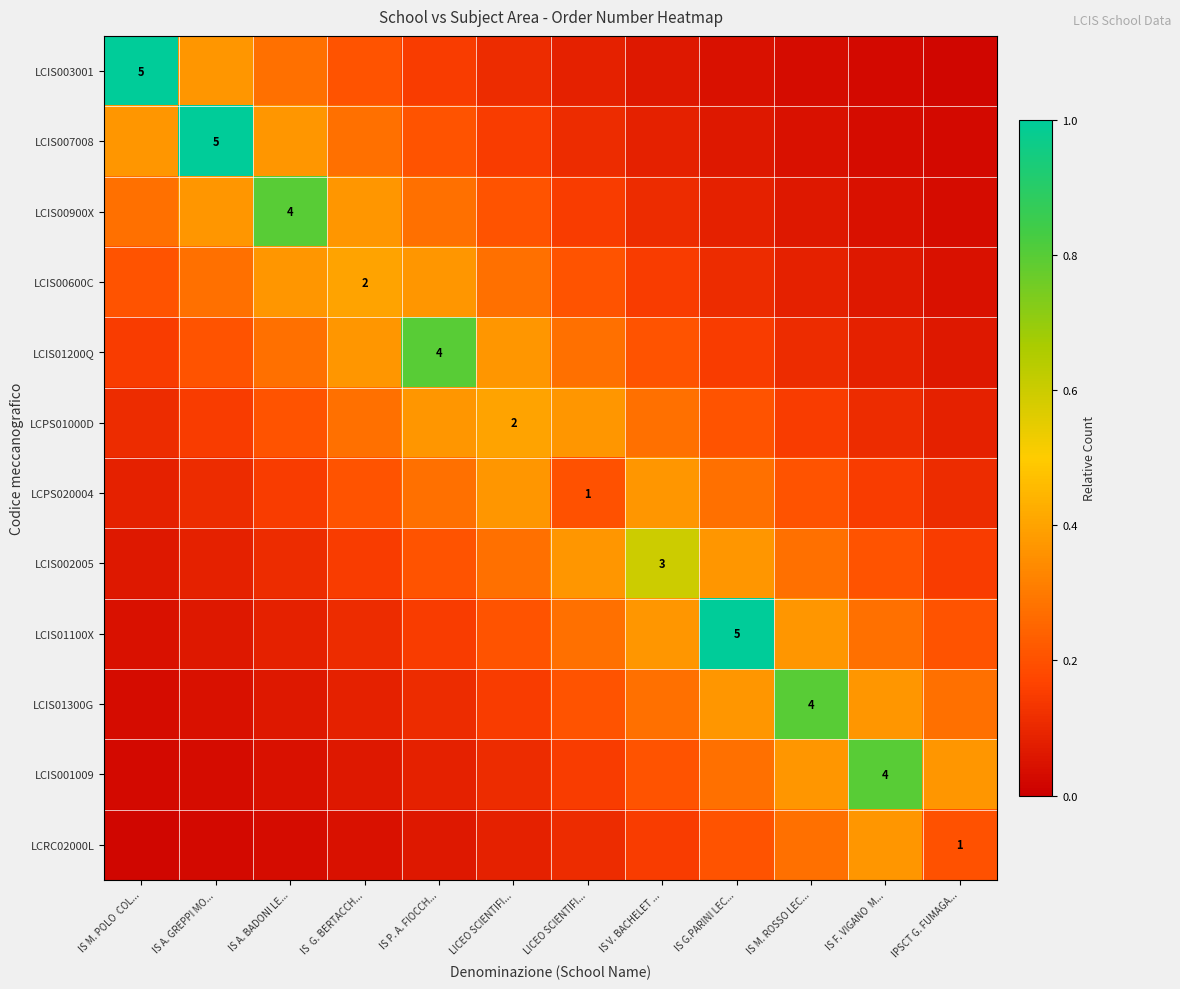

What is the maximum value for LCPS020004?

0.4